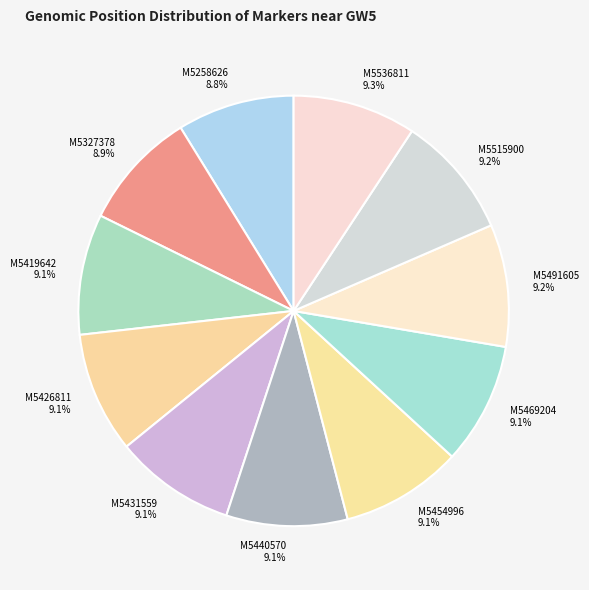

How many slices are in this pie chart?

11